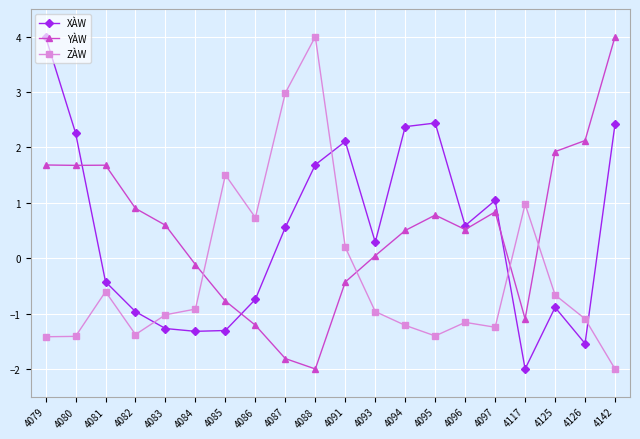

How many times do ZÀW and YÀW cross each other?

4